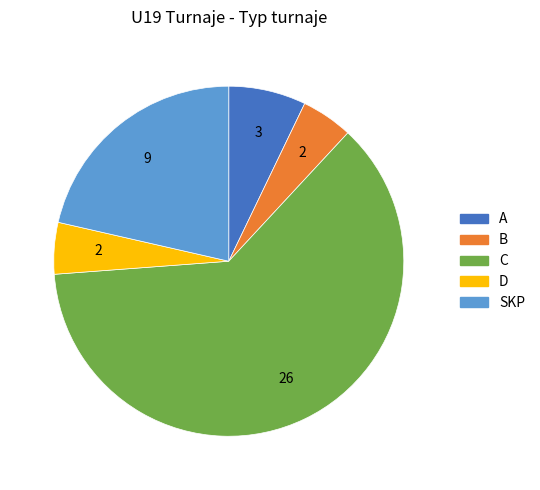

Approximately how many times larger is the value at D compared to B?

1.0